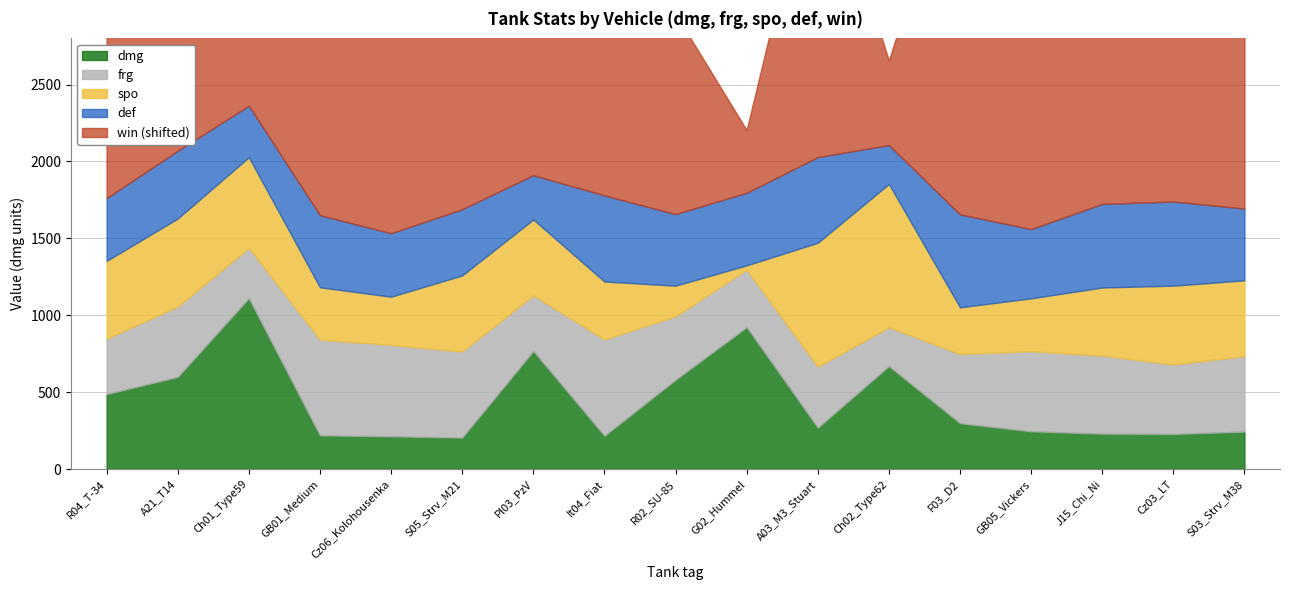

What is the difference between the dmg values at R04_T-34 and Ch02_Type62?

182.3